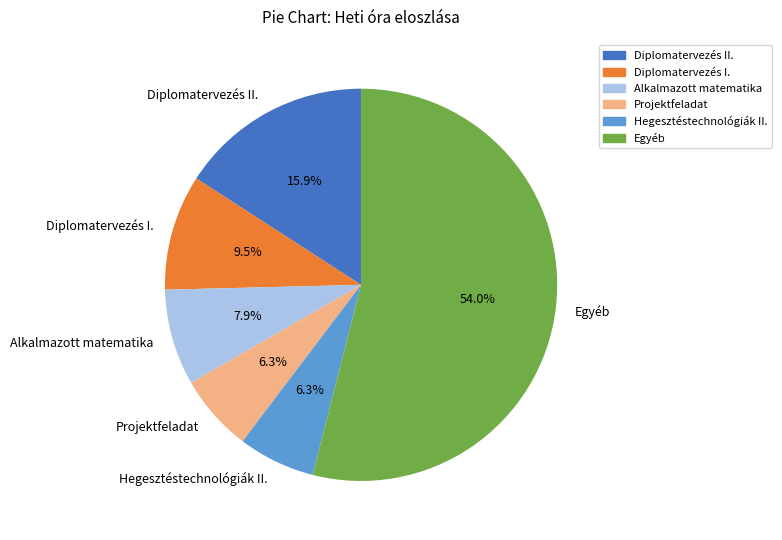

How much of the chart is everything except Alkalmazott matematika?

92.1%